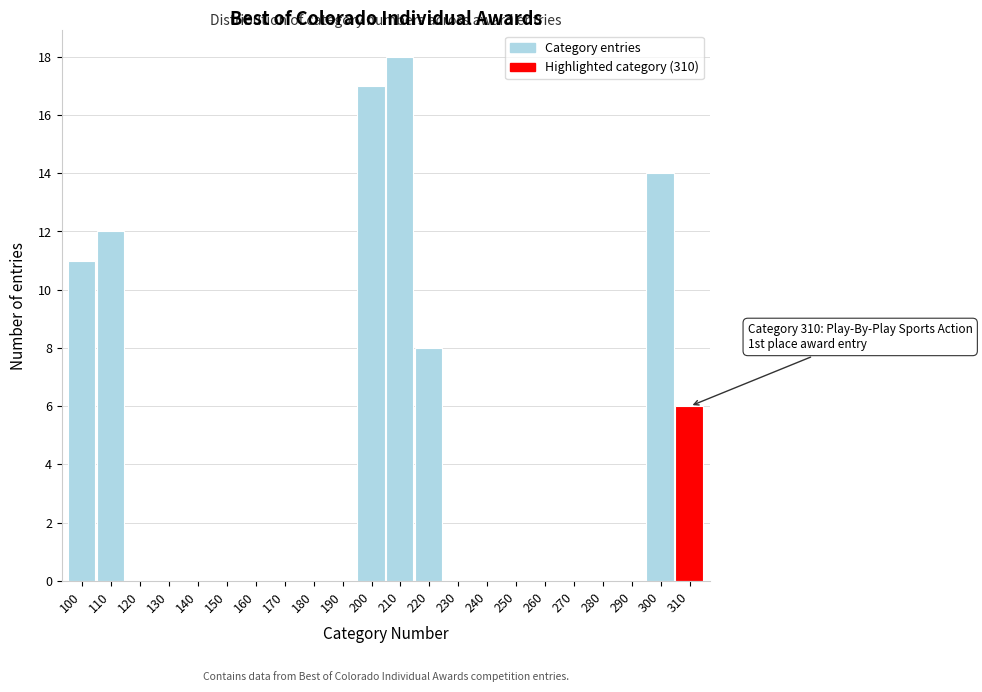

Reading left to right, list all the values displayed in this chart.

100=11	110=12	120=0	130=0	140=0	150=0	160=0	170=0	180=0	190=0	200=17	210=18	220=8	230=0	240=0	250=0	260=0	270=0	280=0	290=0	300=14	310=6